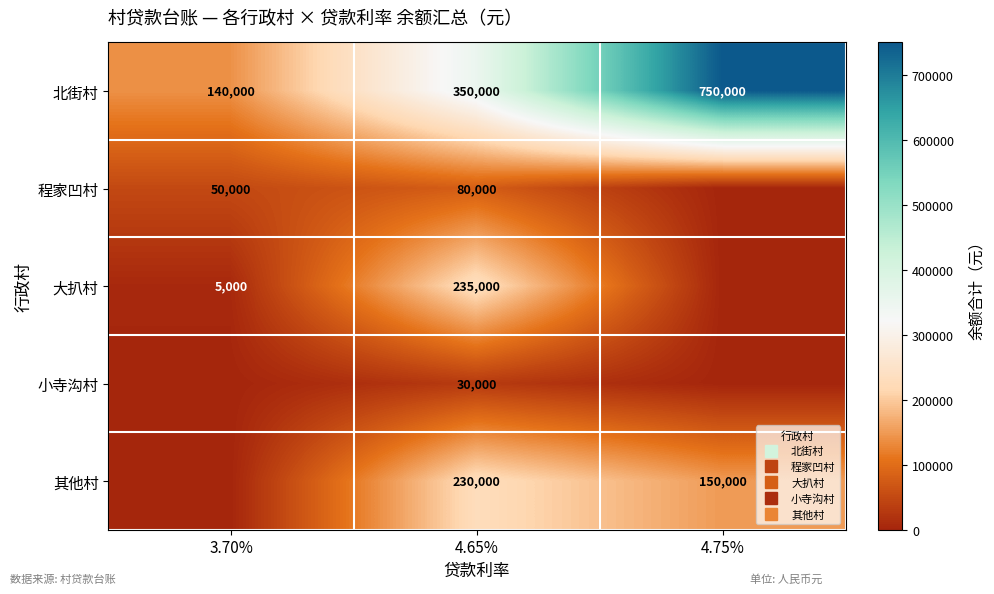

What is the sum of all 北街村 values?

1240000